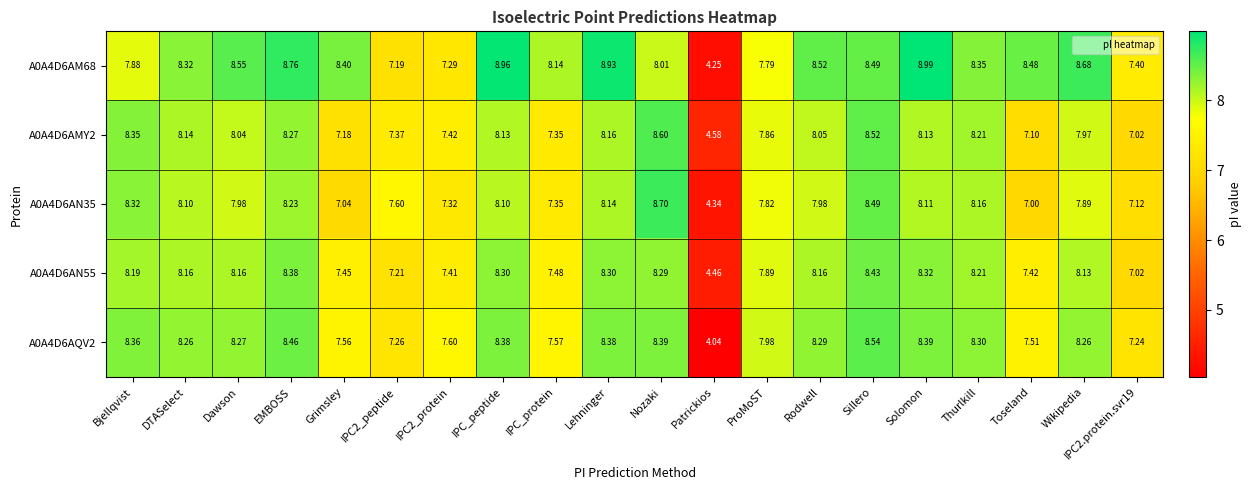

Which category has the highest value in the A0A4D6AM68 series?

Solomon